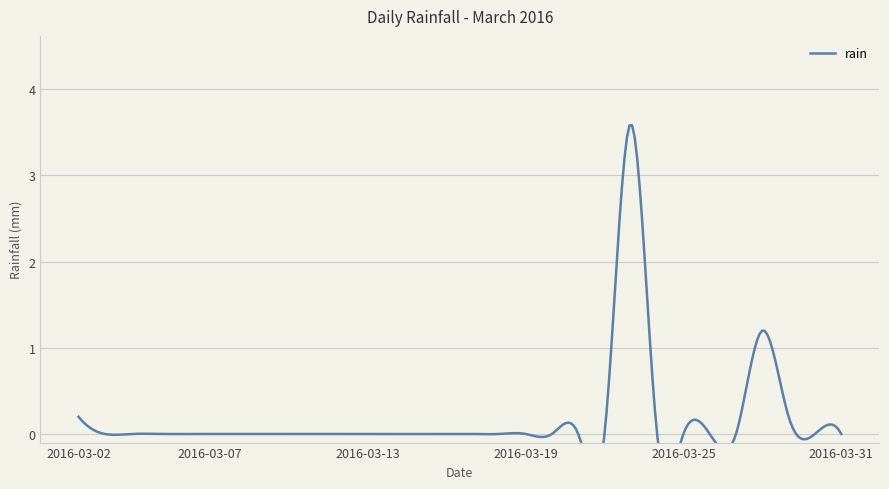

How many values are above zero?

4